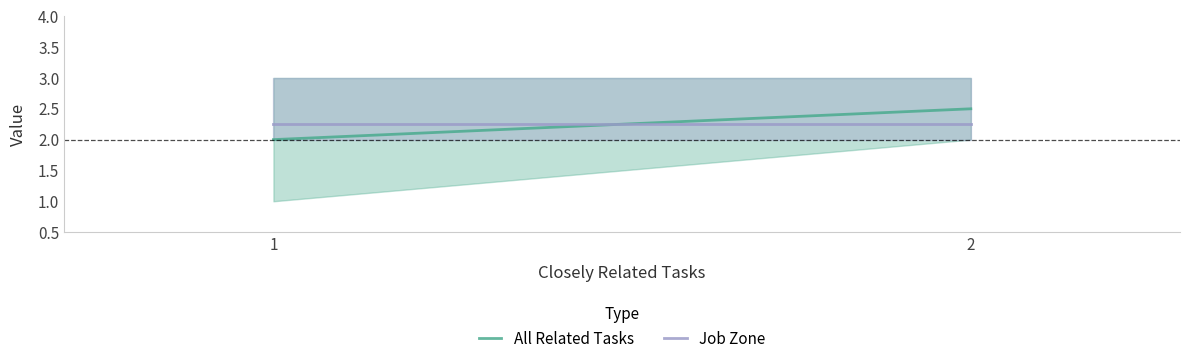

Between 2 and 1, which is larger?

2